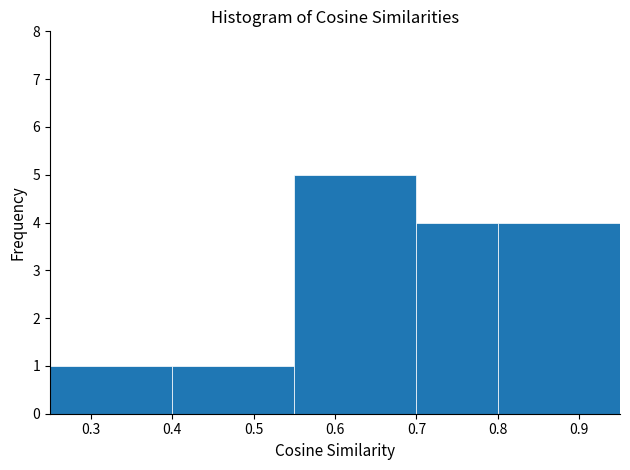

What is the height of the bar covering 0.40 to 0.55 on the x-axis? The values are not printed on the chart, so give them approximately, as read against the axis.

1